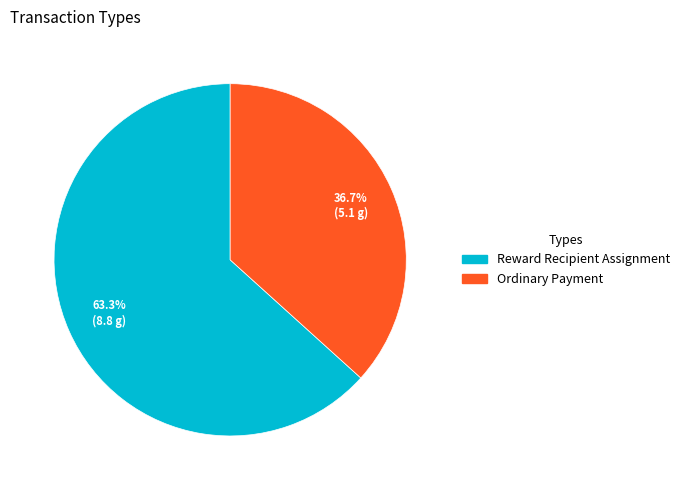

Rank the categories by value from lowest to highest.

Ordinary Payment, Reward Recipient Assignment